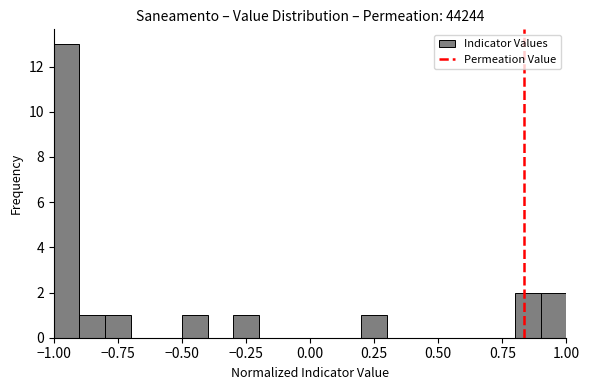

Read against the x-axis, roughly where is the centre of the tallest bar?

-0.95